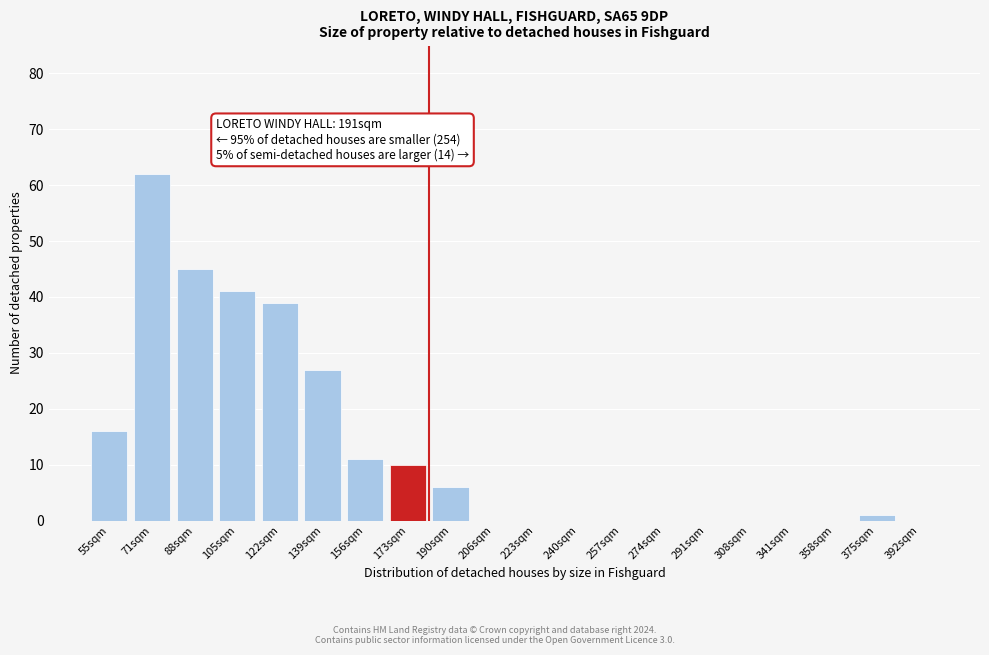

Reading left to right, what are all the values shown in this chart?

55sqm=16	71sqm=62	88sqm=45	105sqm=41	122sqm=39	139sqm=27	156sqm=11	173sqm=10	190sqm=6	206sqm=0	223sqm=0	240sqm=0	257sqm=0	274sqm=0	291sqm=0	308sqm=0	341sqm=0	358sqm=0	375sqm=1	392sqm=0